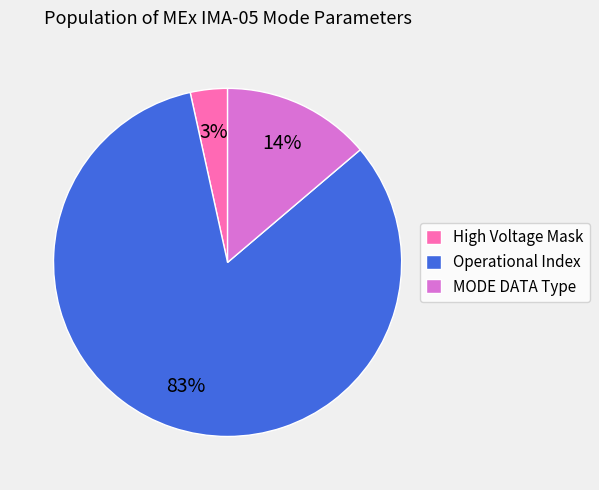

To the nearest percent, what percentage of the pie is High Voltage Mask?

3%